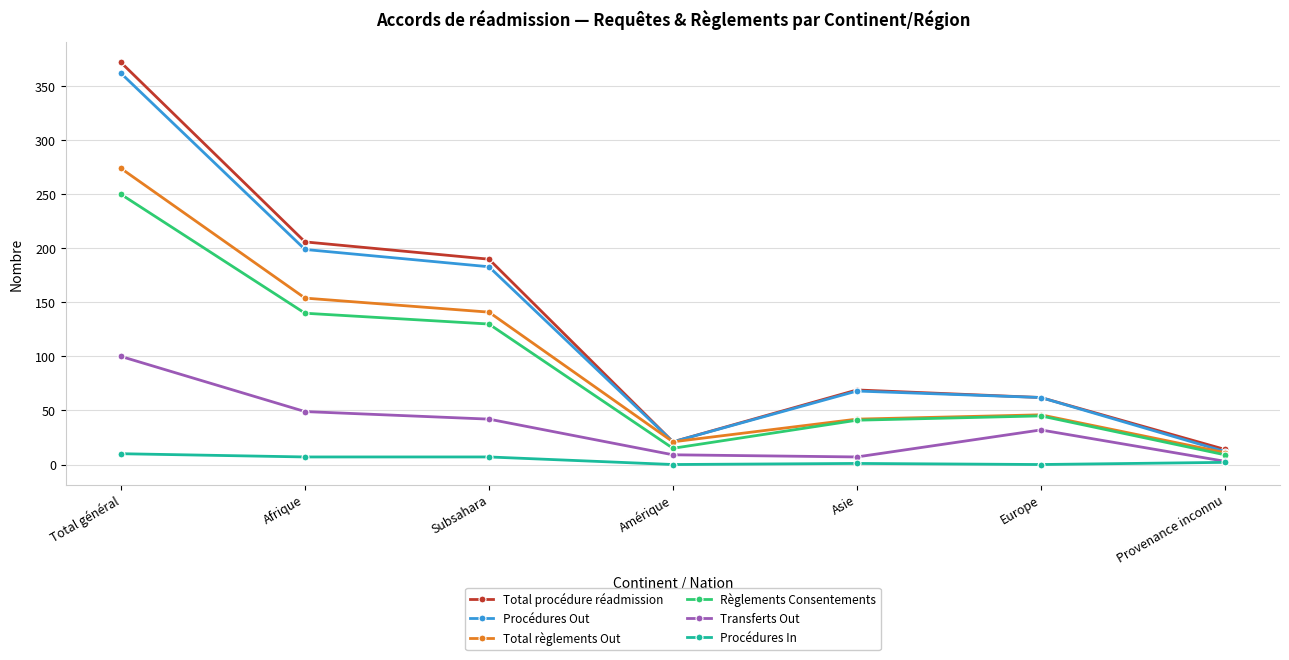

Read the Règlements Consentements value at Subsahara, to the nearest 50.

150